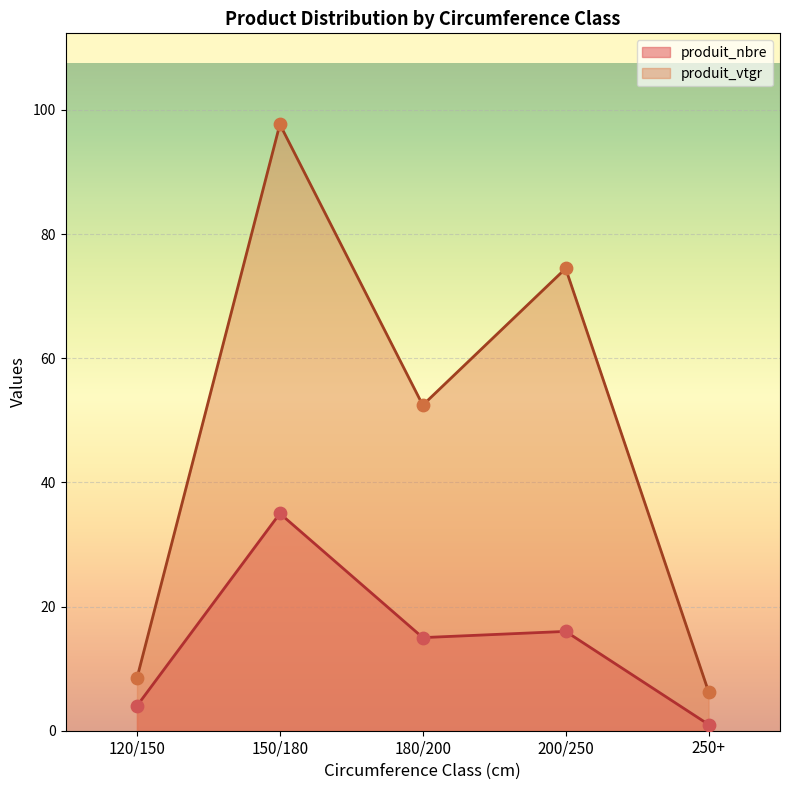

What is the total value across all series at 120/150?

12.5